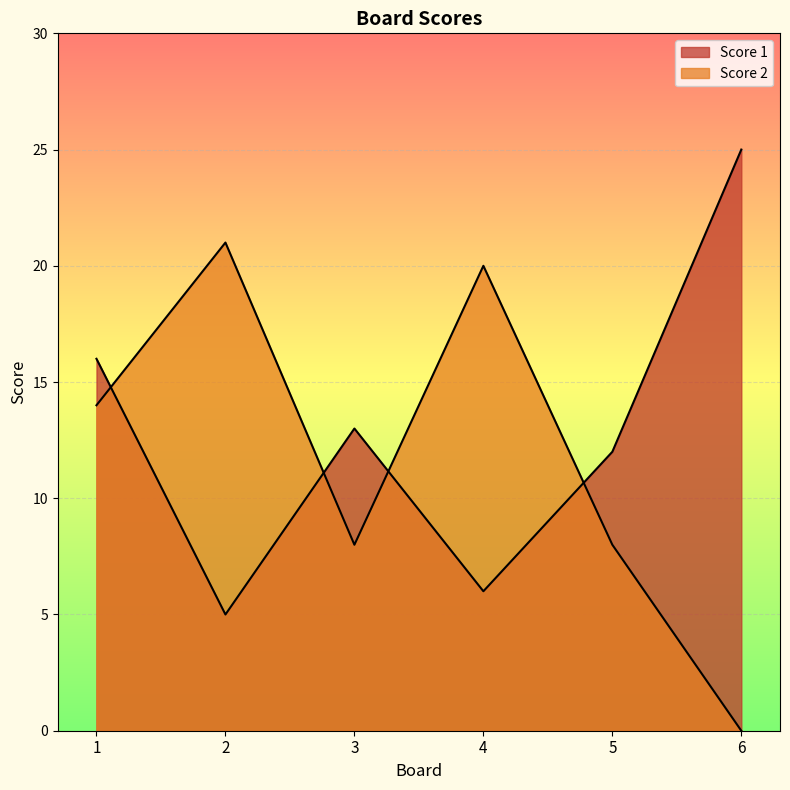

Reading left to right, what are all the values shown in this chart?

Score 1: 1=16	2=5	3=13	4=6	5=12	6=25
Score 2: 1=14	2=21	3=8	4=20	5=8	6=0